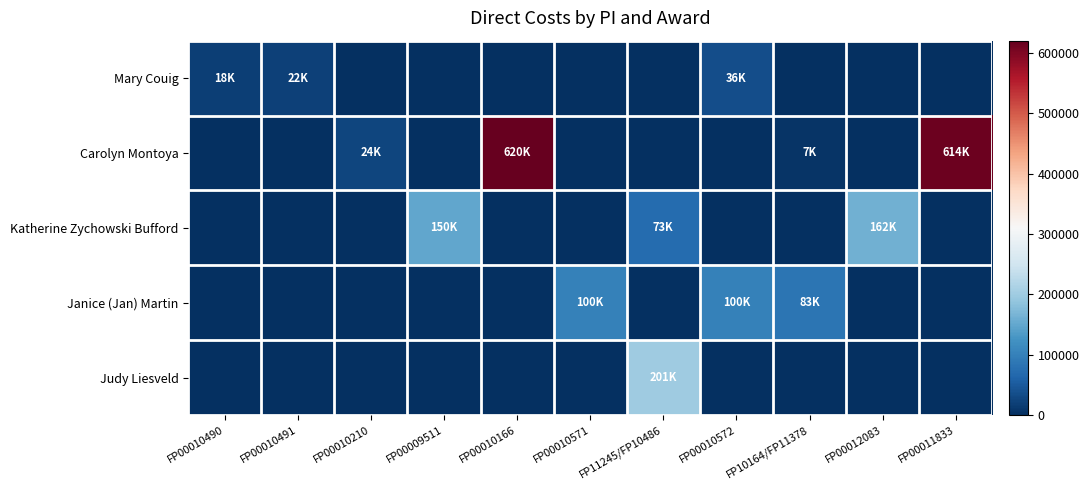

Which series changed the most between FP00010210 and FP00010166?

Carolyn Montoya